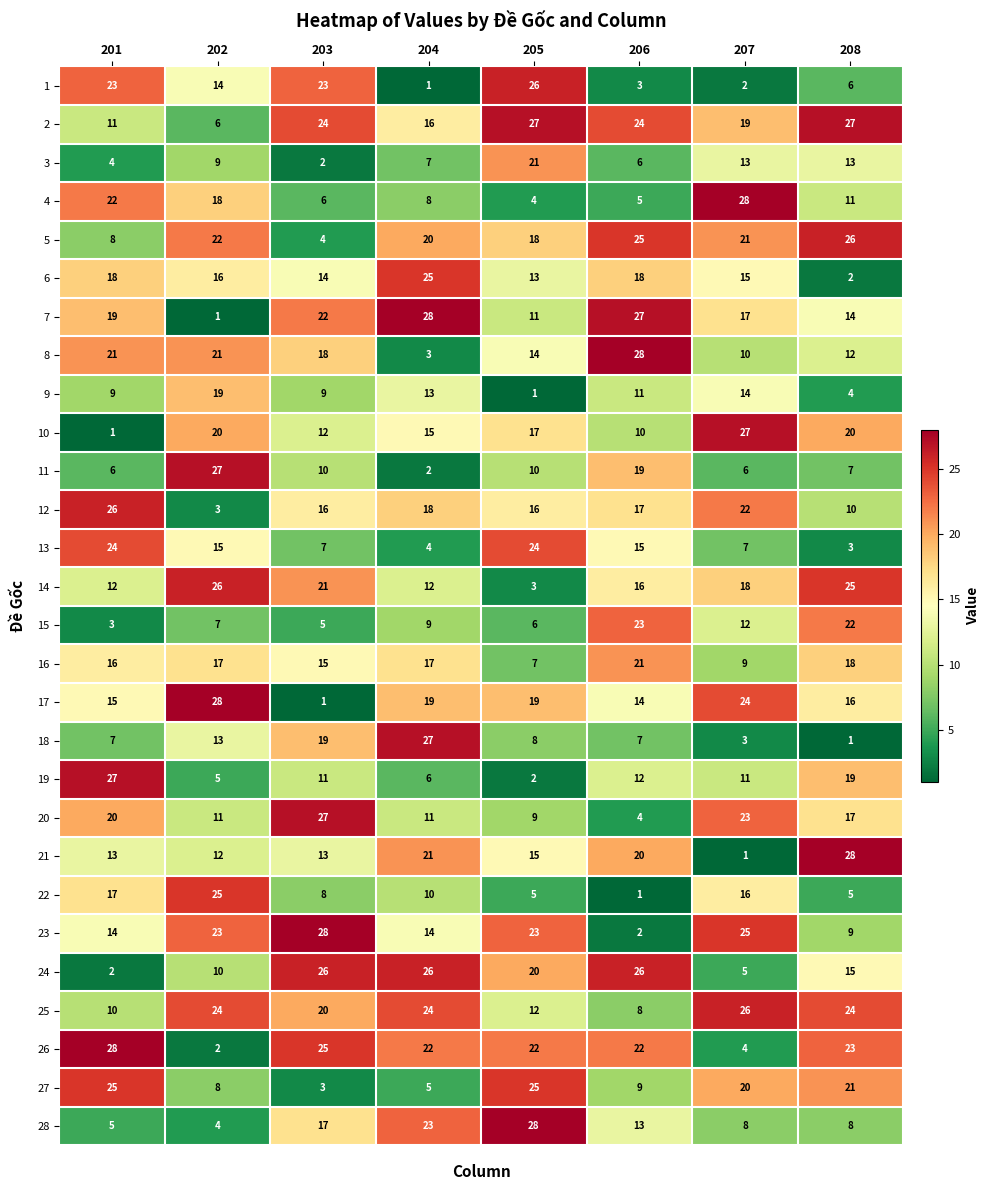

Count the number of data series in this chart.

28